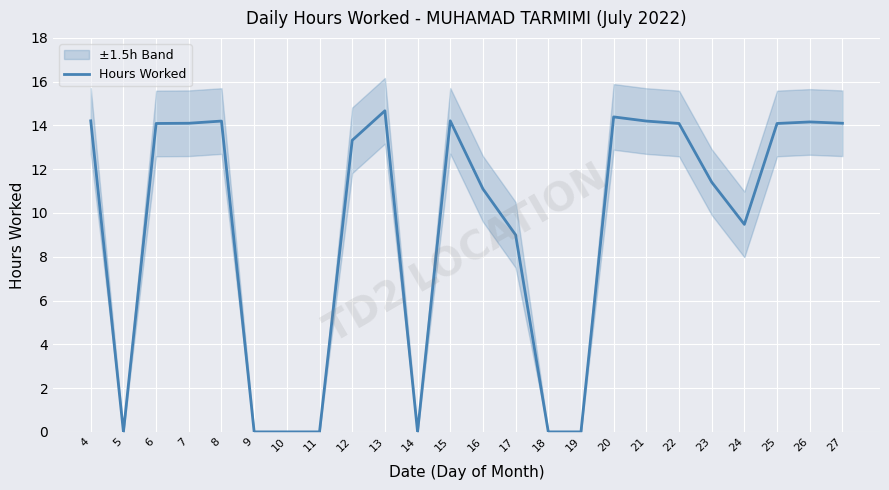

Is this an area chart (filled region under the line)?

No